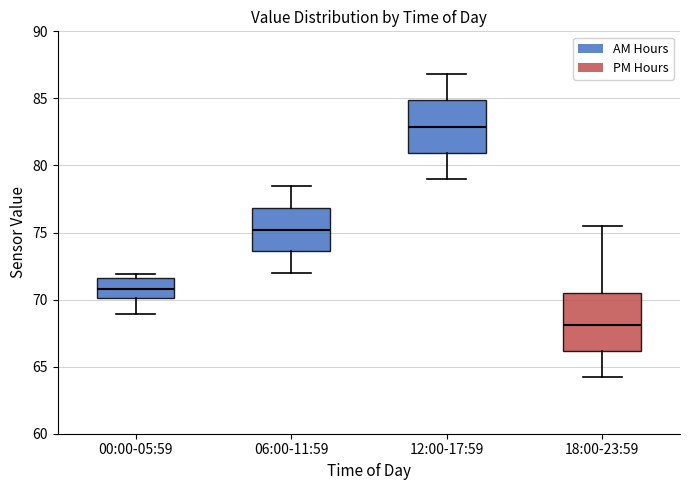

Which box has the lowest median line?

18:00-23:59